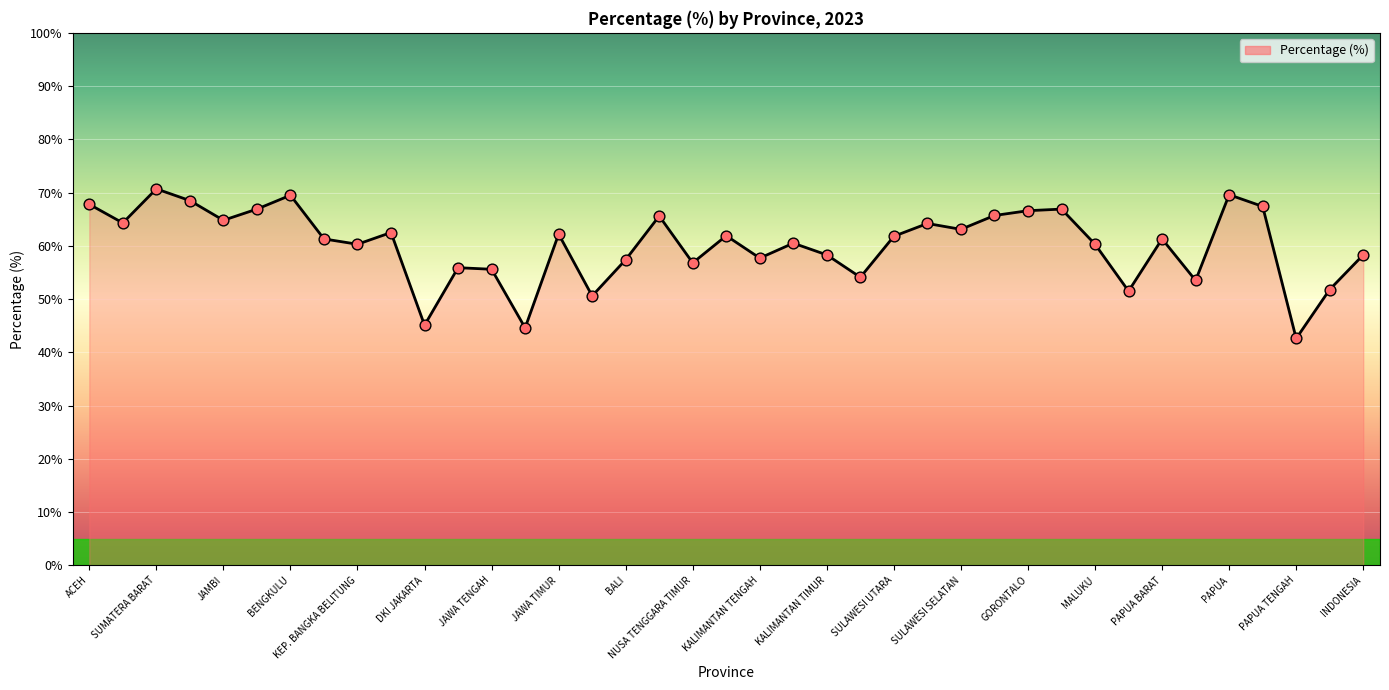

What is the difference between the maximum and minimum values?

28.1